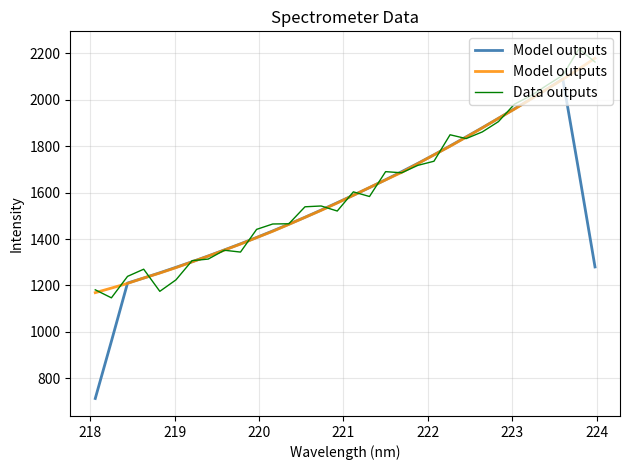

Count the number of categories in the chart.

32